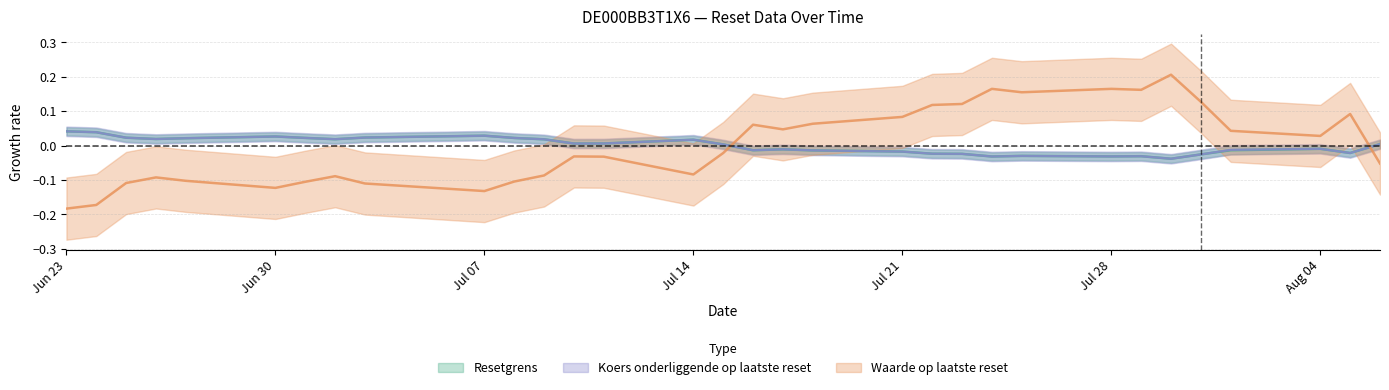

At which category does Koers onderliggende op laatste reset reach its first local peak?

Jun 30